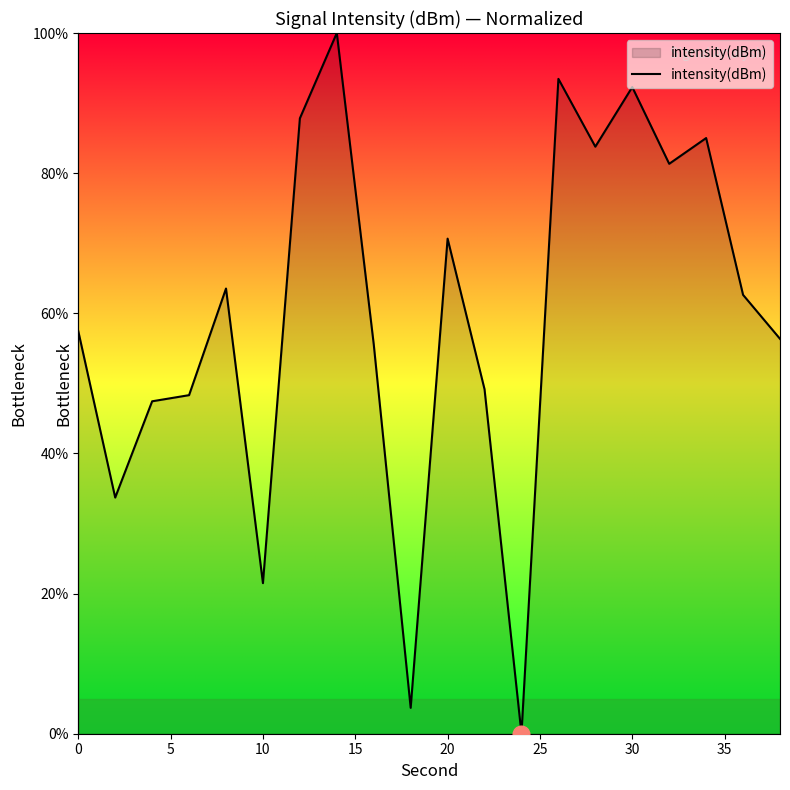

What is the maximum value shown in the chart?

100.0